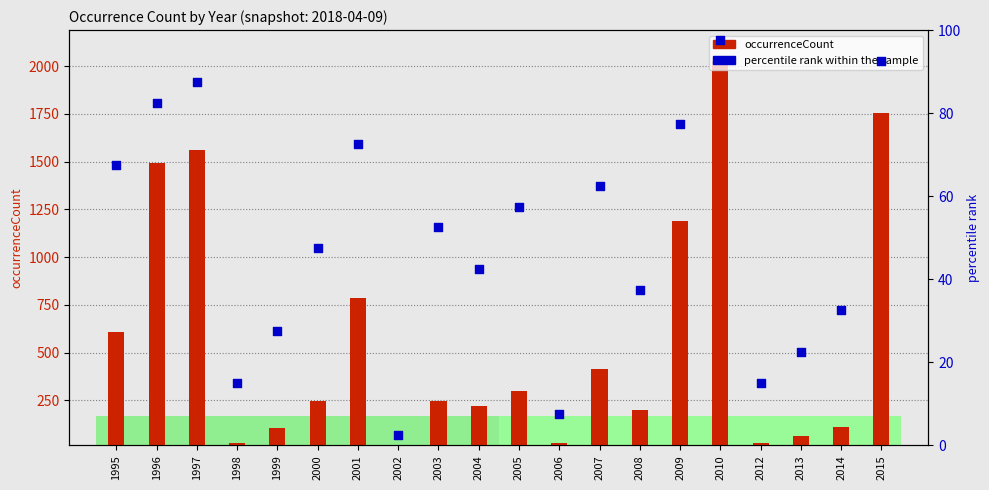

Which series has the largest total across all categories?

occurrenceCount